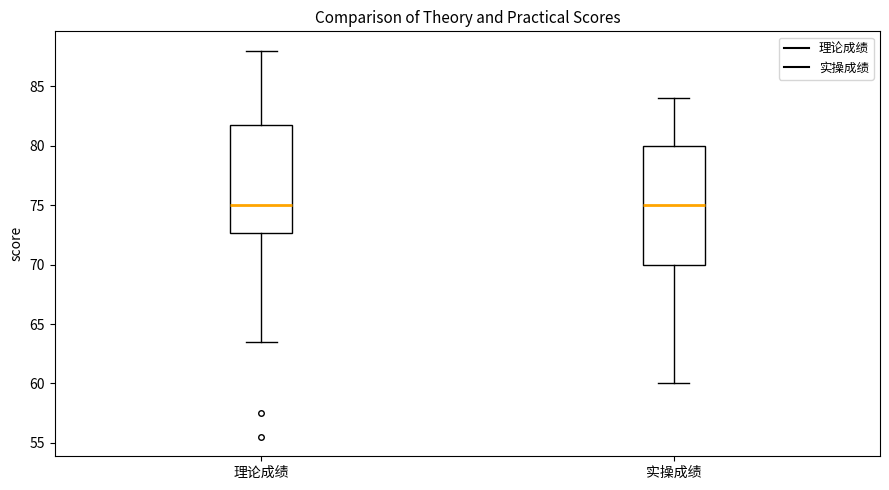

Where is the lower edge of the box for 理论成绩 on the y-axis? The values are not printed on the chart, so give them approximately, as read against the axis.

72.5